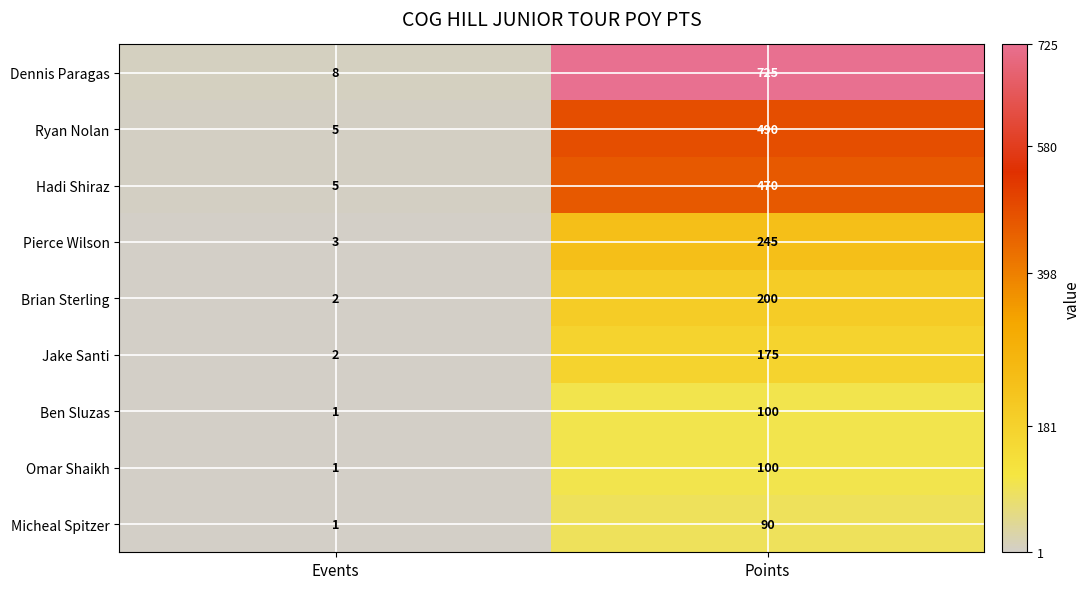

What is the average value of the Pierce Wilson series?

124